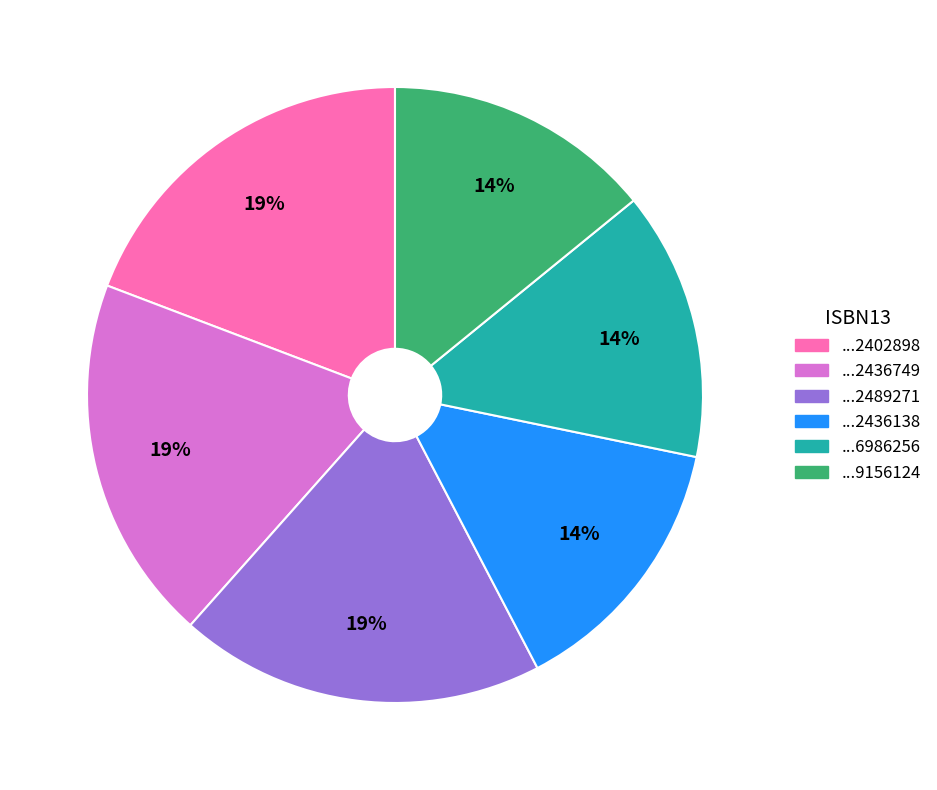

To the nearest percent, what is the difference between the largest and smallest slice percentages?

5%